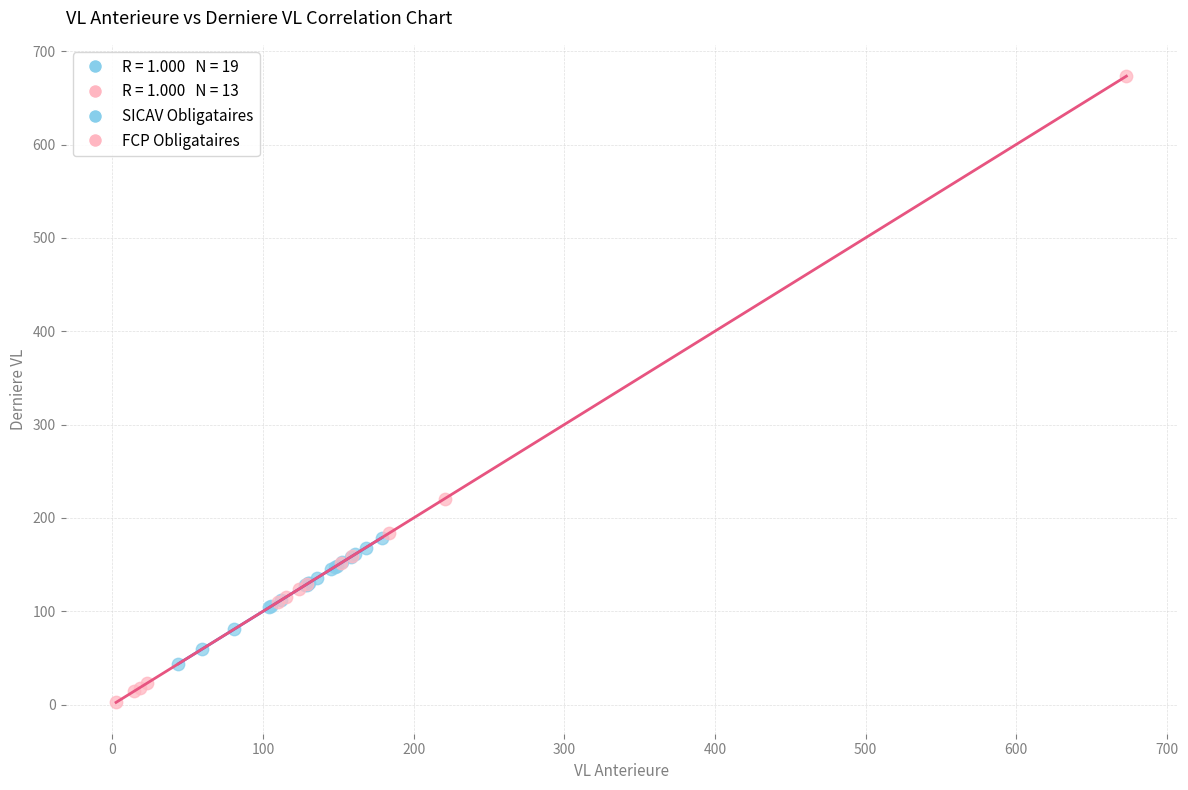

Which series has the widest spread of Y values?

FCP Obligataires